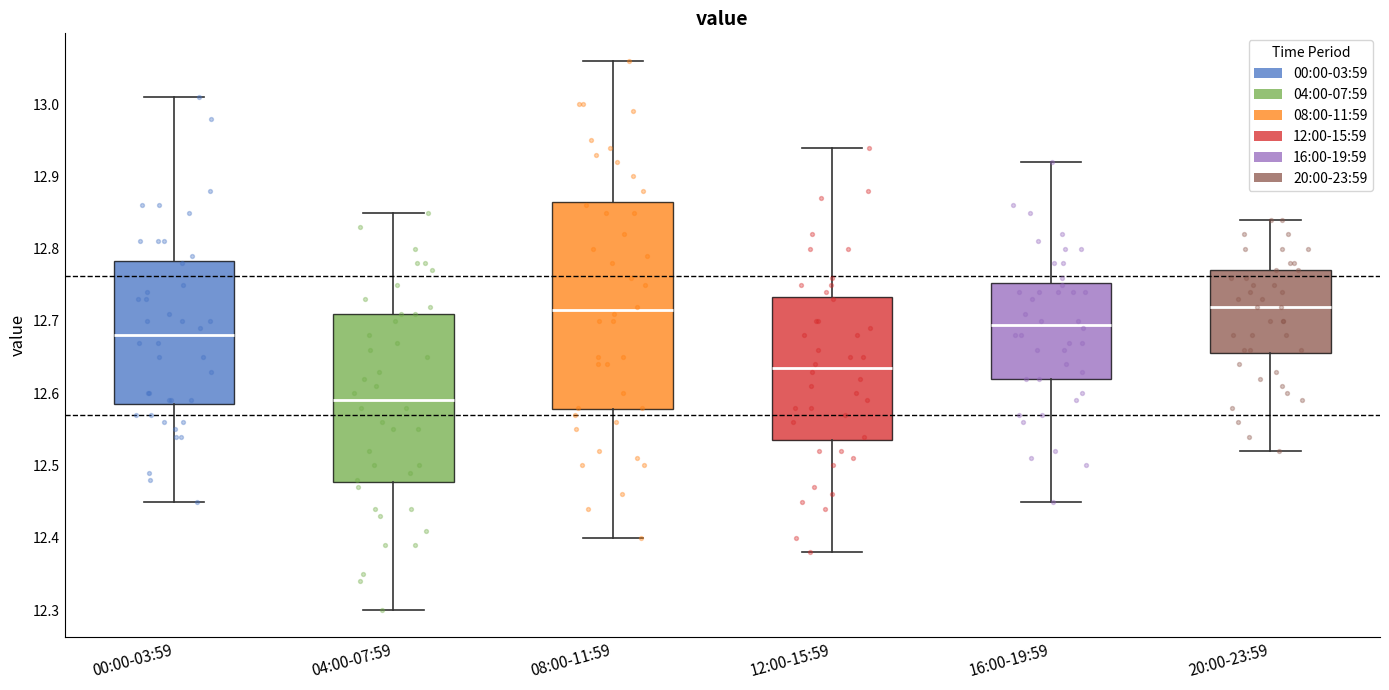

Reading left to right, read every box against the y-axis: the position of its median line, the range the box covers, and the ends of its whiskers. The values are not printed on the chart, so give them approximately, as read against the axis.

00:00-03:59: median 12.68, box 12.59 to 12.78, whiskers 12.45 to 13.01
04:00-07:59: median 12.59, box 12.48 to 12.71, whiskers 12.30 to 12.85
08:00-11:59: median 12.72, box 12.58 to 12.87, whiskers 12.40 to 13.06
12:00-15:59: median 12.64, box 12.54 to 12.73, whiskers 12.38 to 12.94
16:00-19:59: median 12.70, box 12.62 to 12.75, whiskers 12.45 to 12.92
20:00-23:59: median 12.72, box 12.66 to 12.77, whiskers 12.52 to 12.84